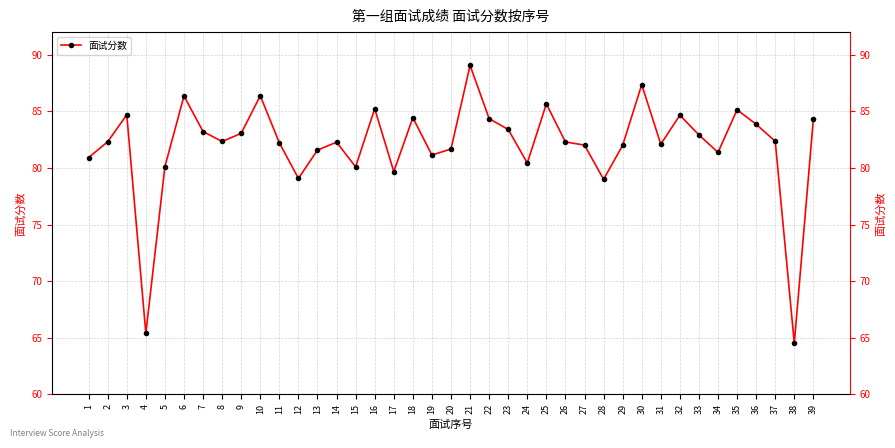

Which category has the highest value across all series?

21